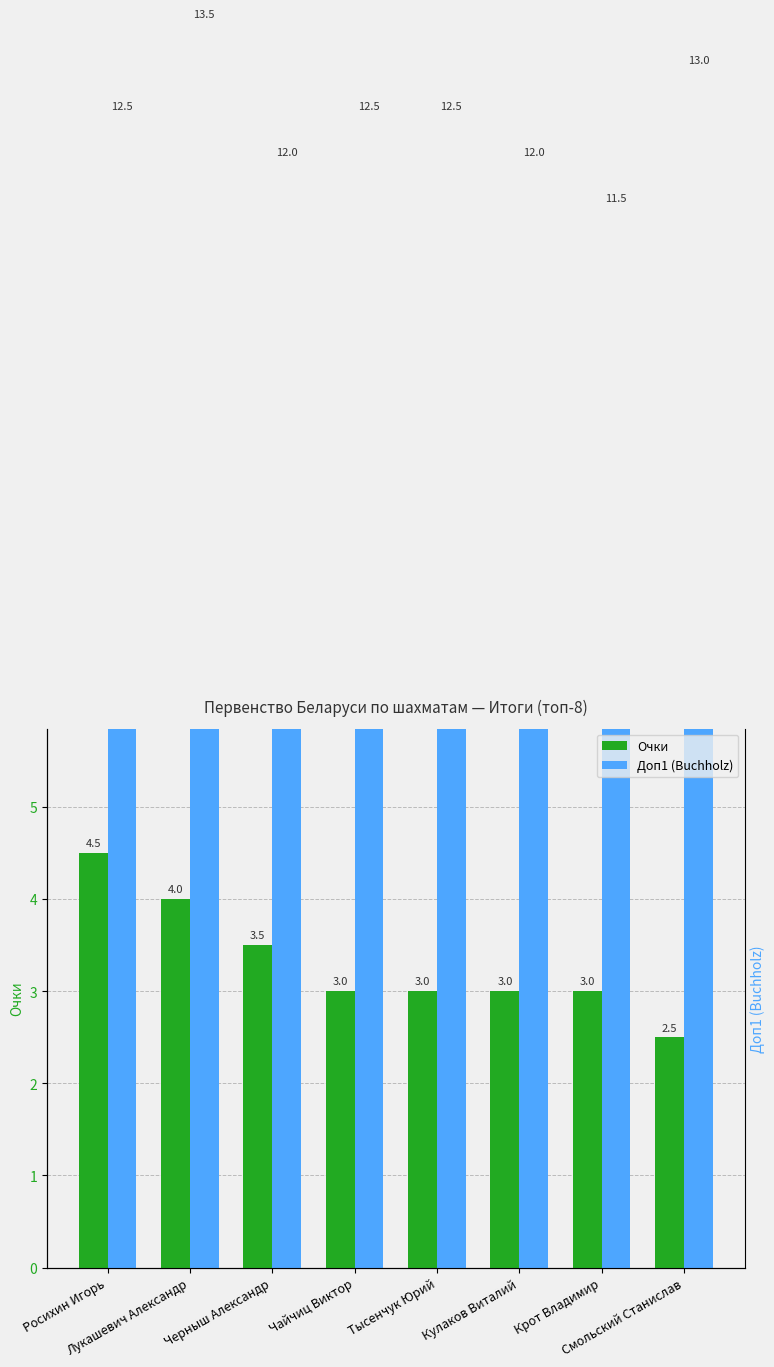

Is it true that Доп1 (Buchholz) equals 12.0 at Черныш Александр?

True